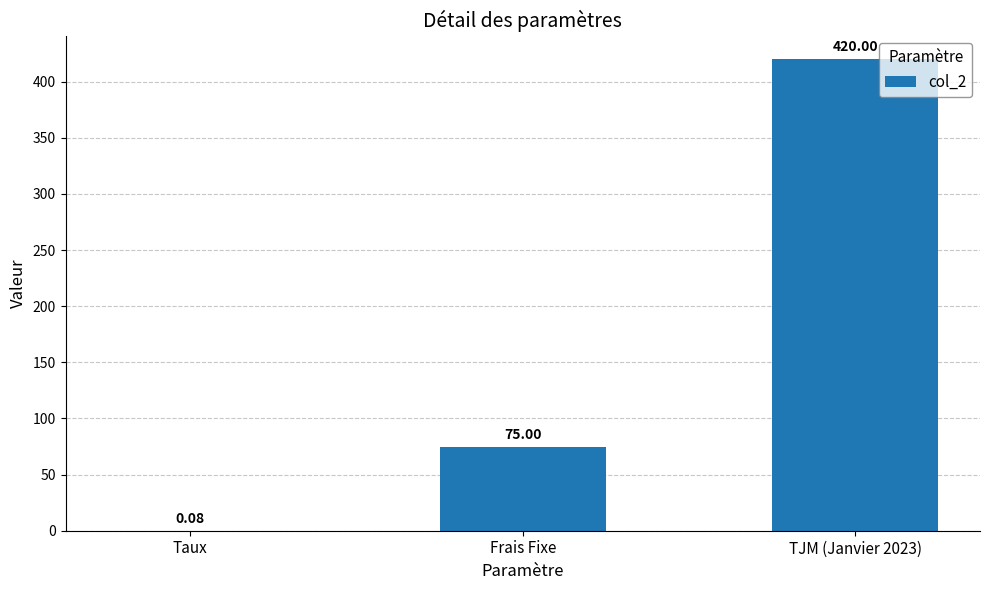

What is the sum of the values at Taux and Frais Fixe?

75.1